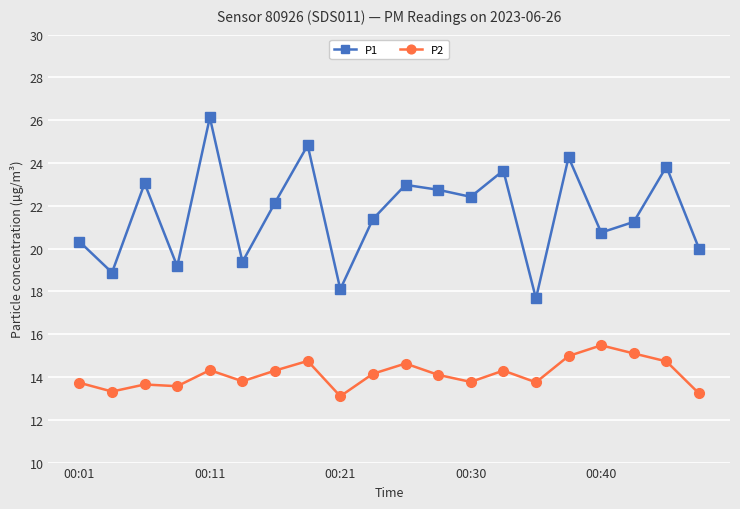

List the series in order of their overall mean, highest first.

P1, P2